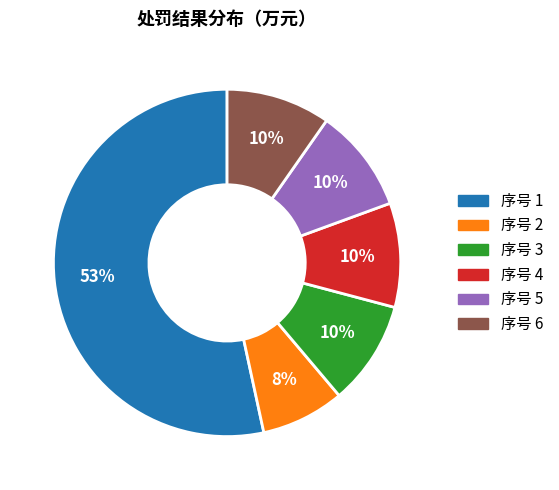

Does any single category account for the majority?

Yes